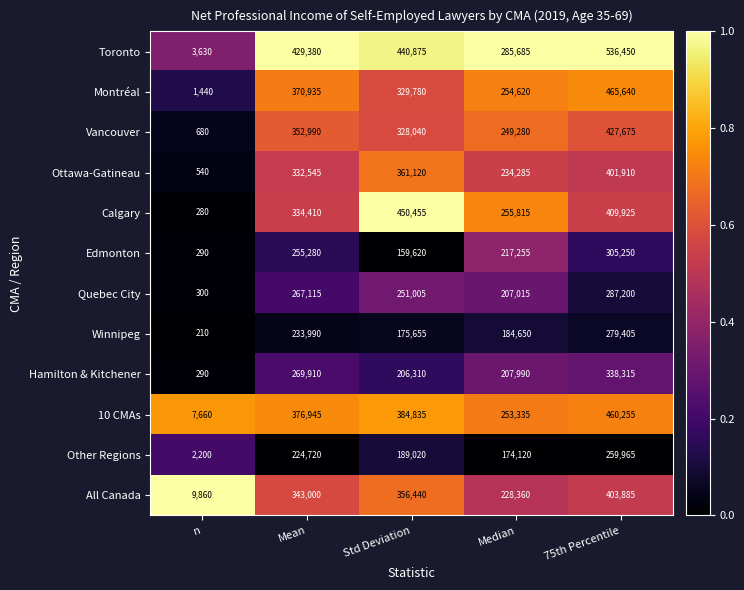

What is the average value of the Montréal series?

284483